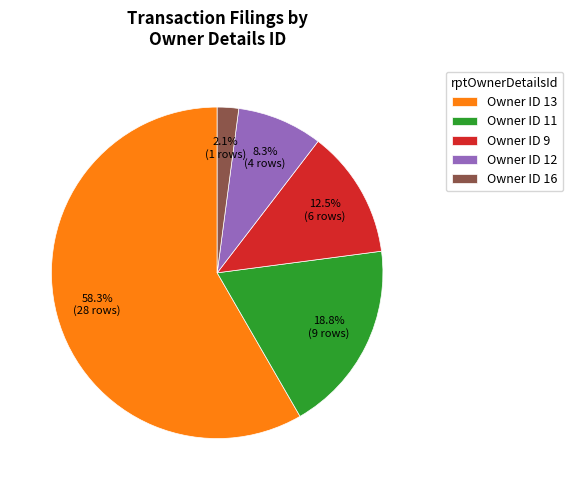

What percentage do Owner ID 16 and Owner ID 11 together represent?

20.8%